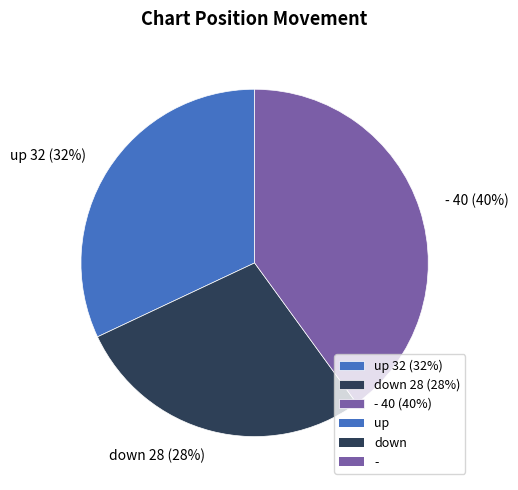

Combined, do down and - account for over 50%?

Yes